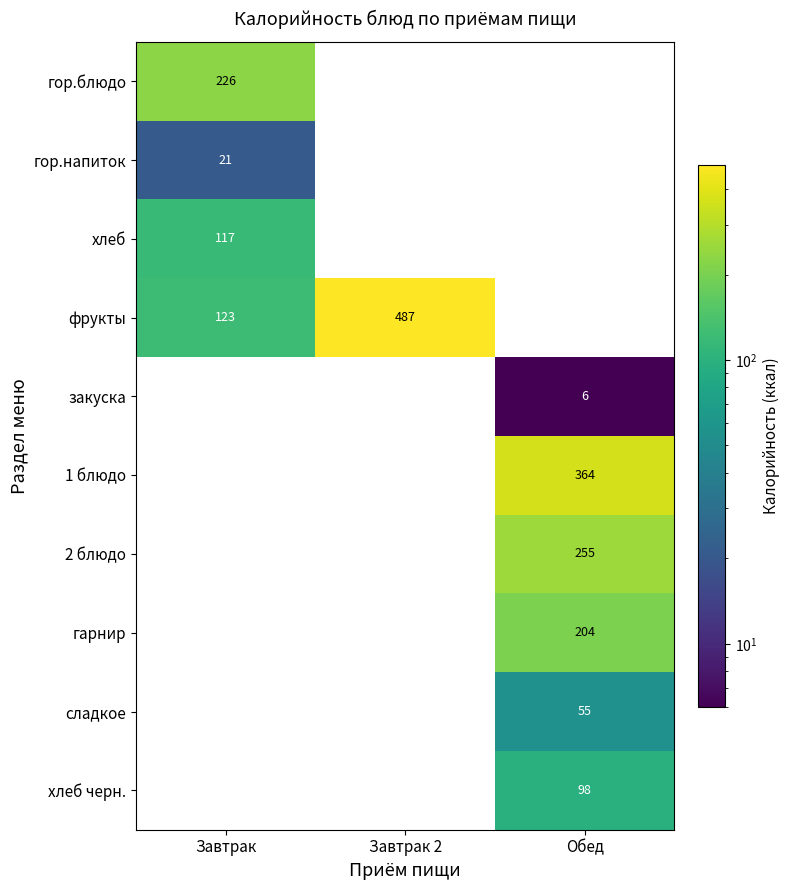

At which category does the chart reach its minimum across all series?

Обед